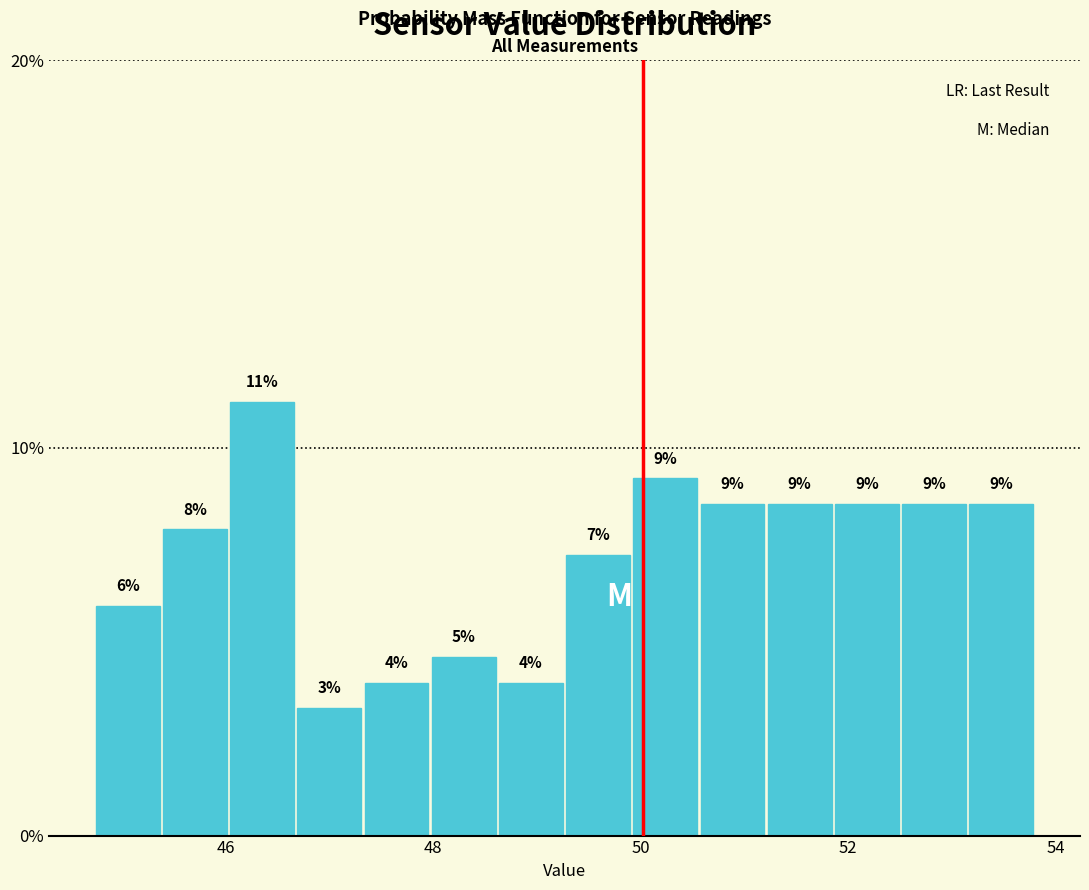

Read against the x-axis, roughly where is the centre of the tallest bar?

46.4